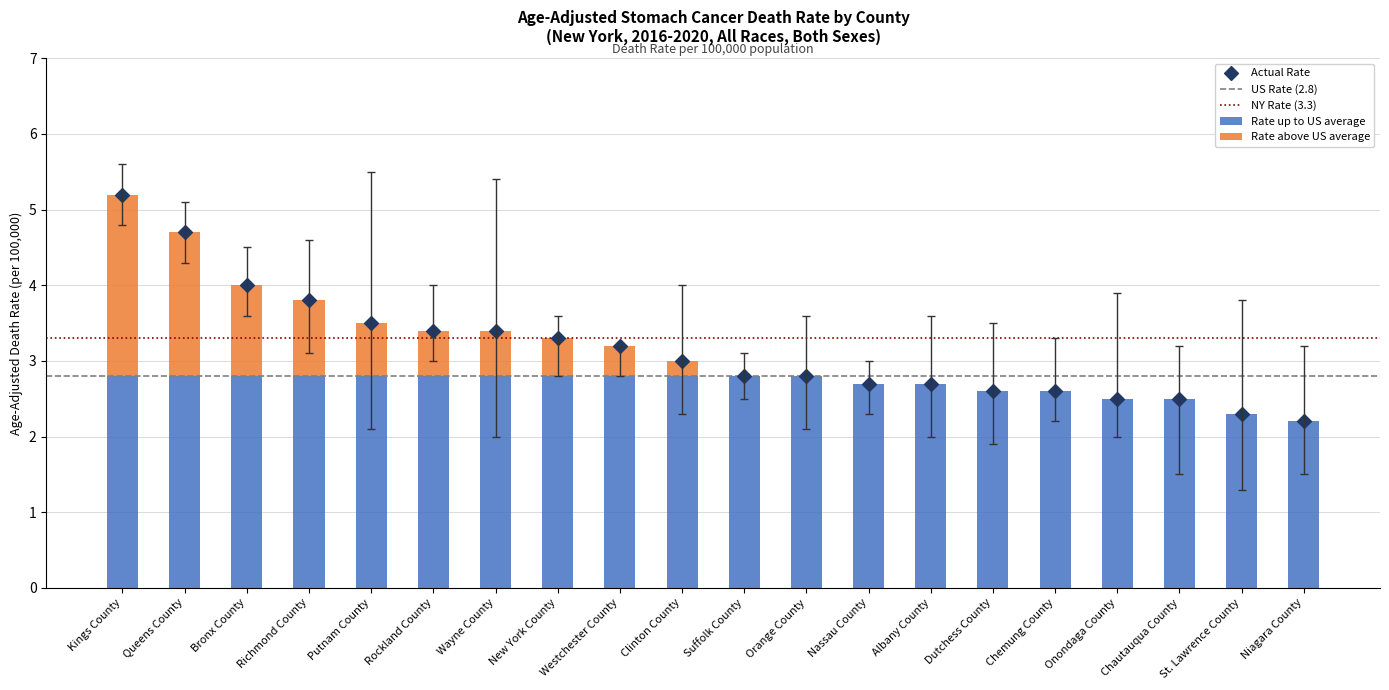

Is the value of Age-Adjusted Death Rate at Richmond County greater than the value of Lower CI at Clinton County?

Yes